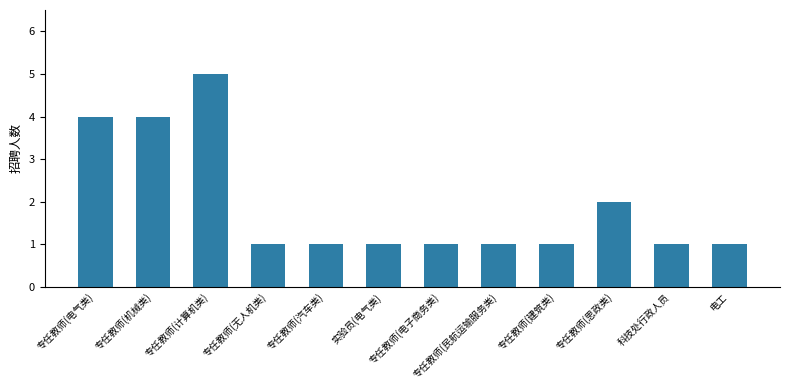

What is the label of the 12th bar from the right?

专任教师(电气类)